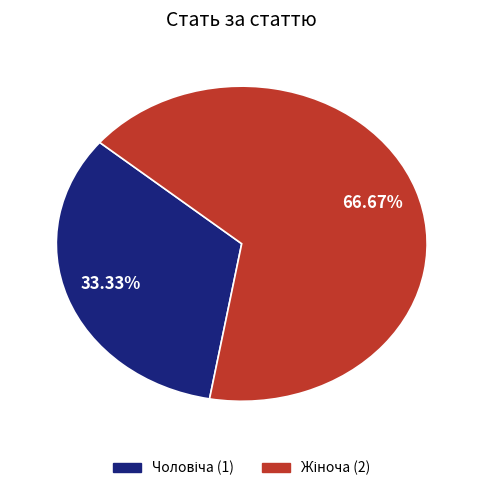

Does any single category account for the majority?

Yes